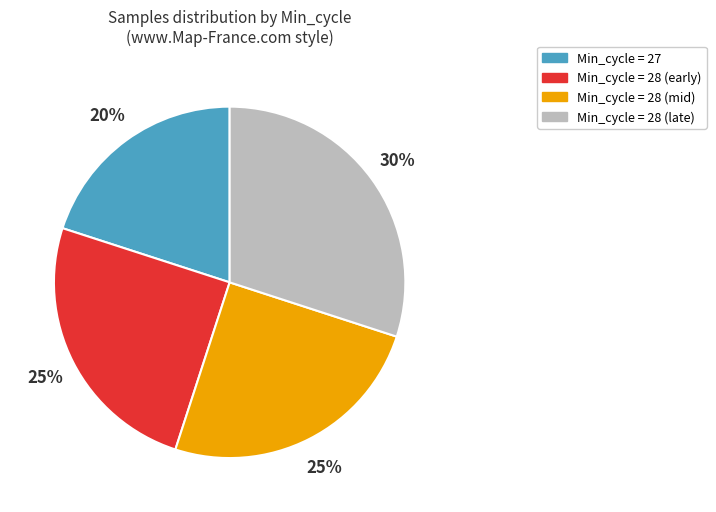

To the nearest percent, what is the difference between the largest and smallest slice percentages?

10%